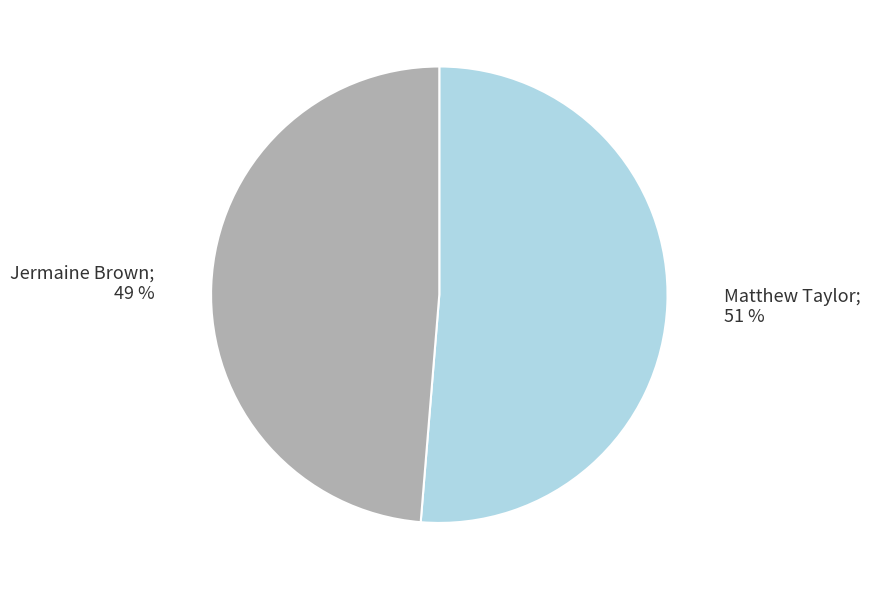

Is there any slice that represents more than half of the pie?

Yes